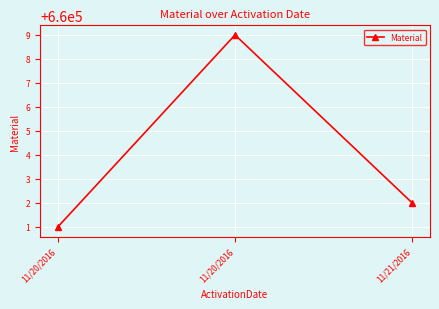

How many lines are shown in the chart?

1